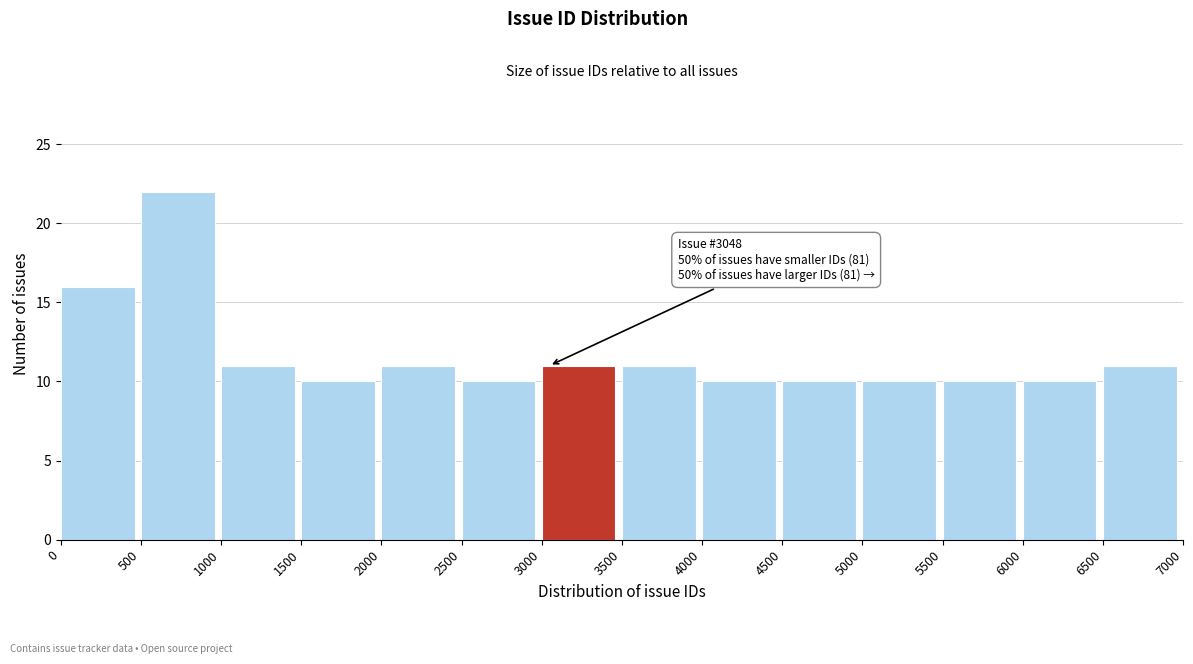

Over which range of the x-axis is the bar tallest?

500 to 1000